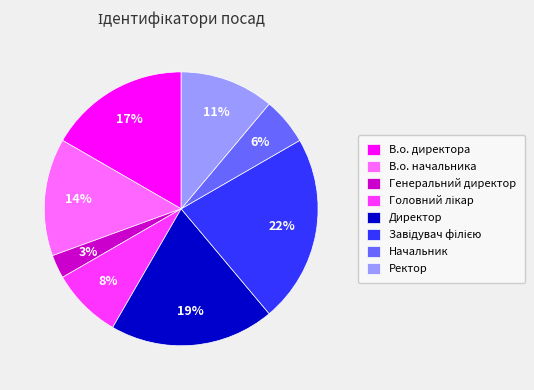

Which category has the smallest portion of the pie?

Генеральний директор